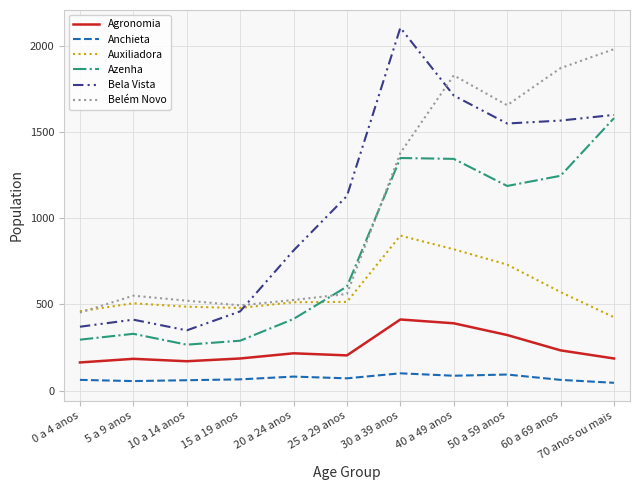

What is the maximum value for Auxiliadora?

899